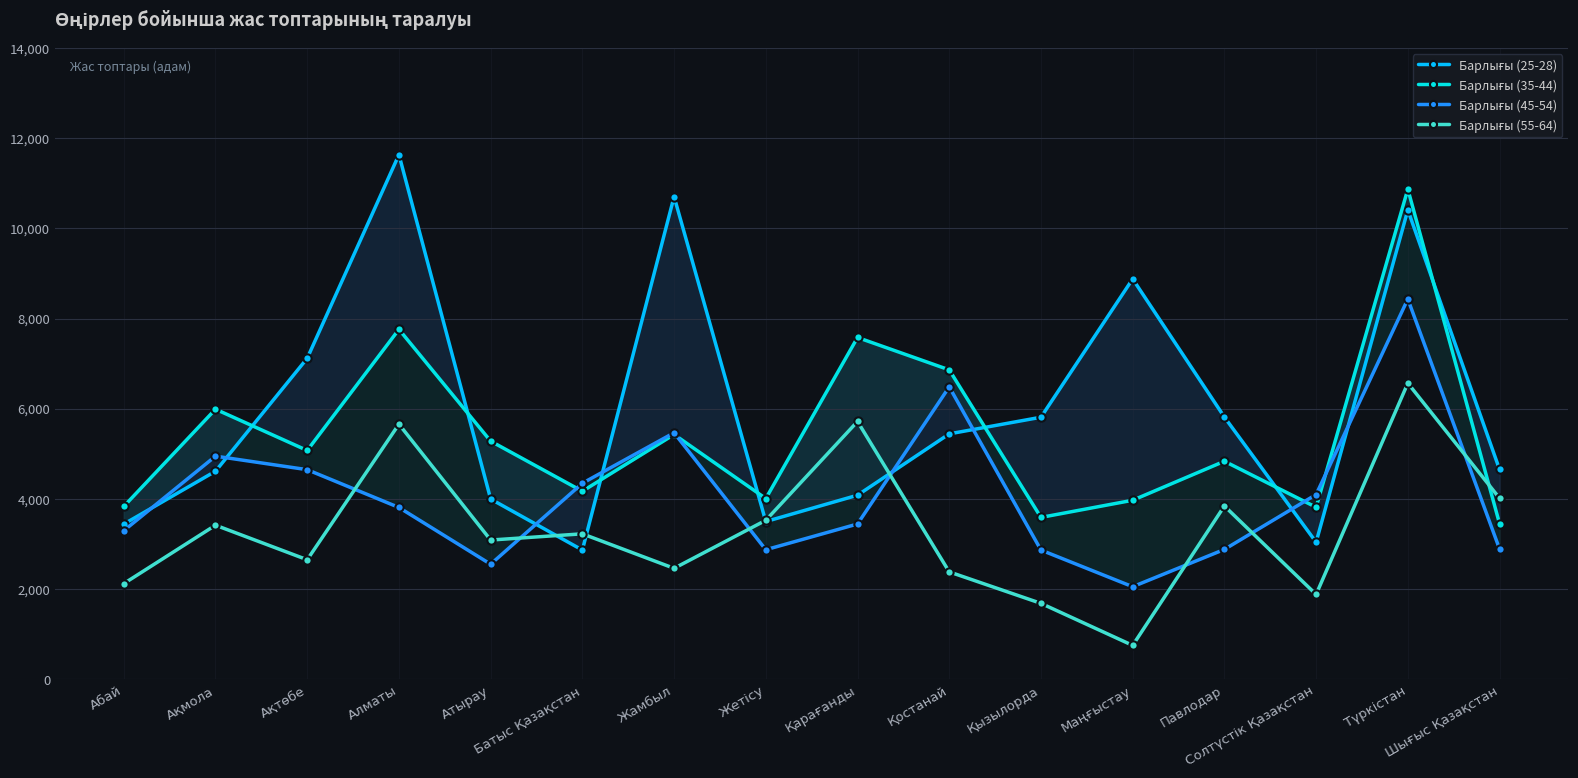

Which series changed the most between Ақмола and Қызылорда?

Барлығы (35-44)